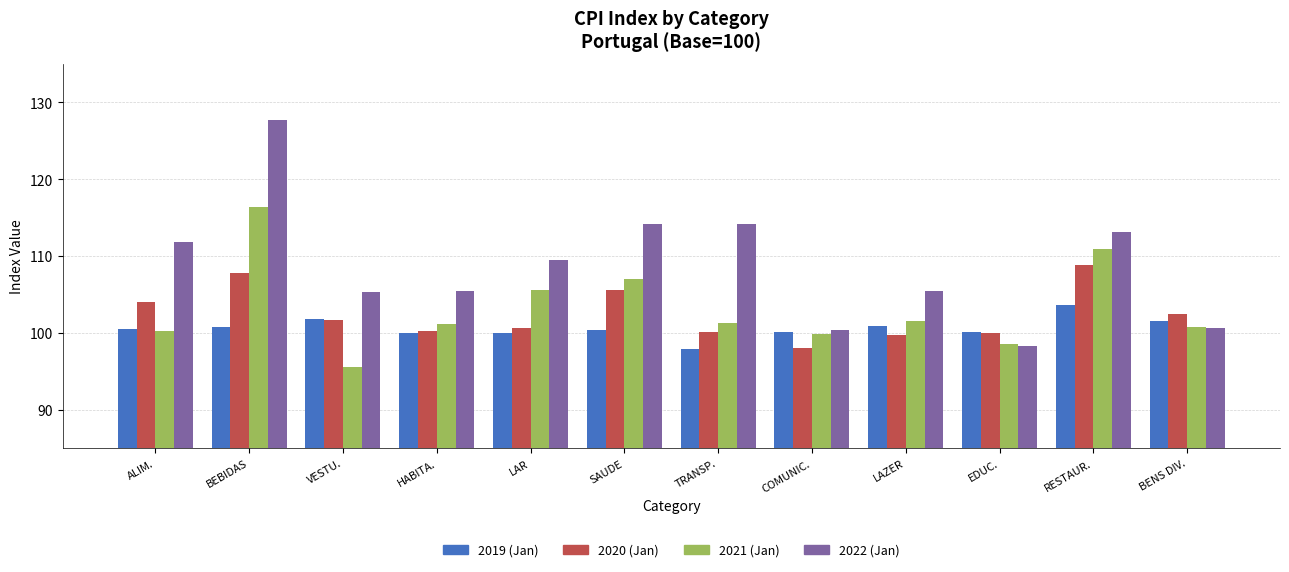

The value of 2019 (Jan) at VESTU. is 101.9. True or false?

True